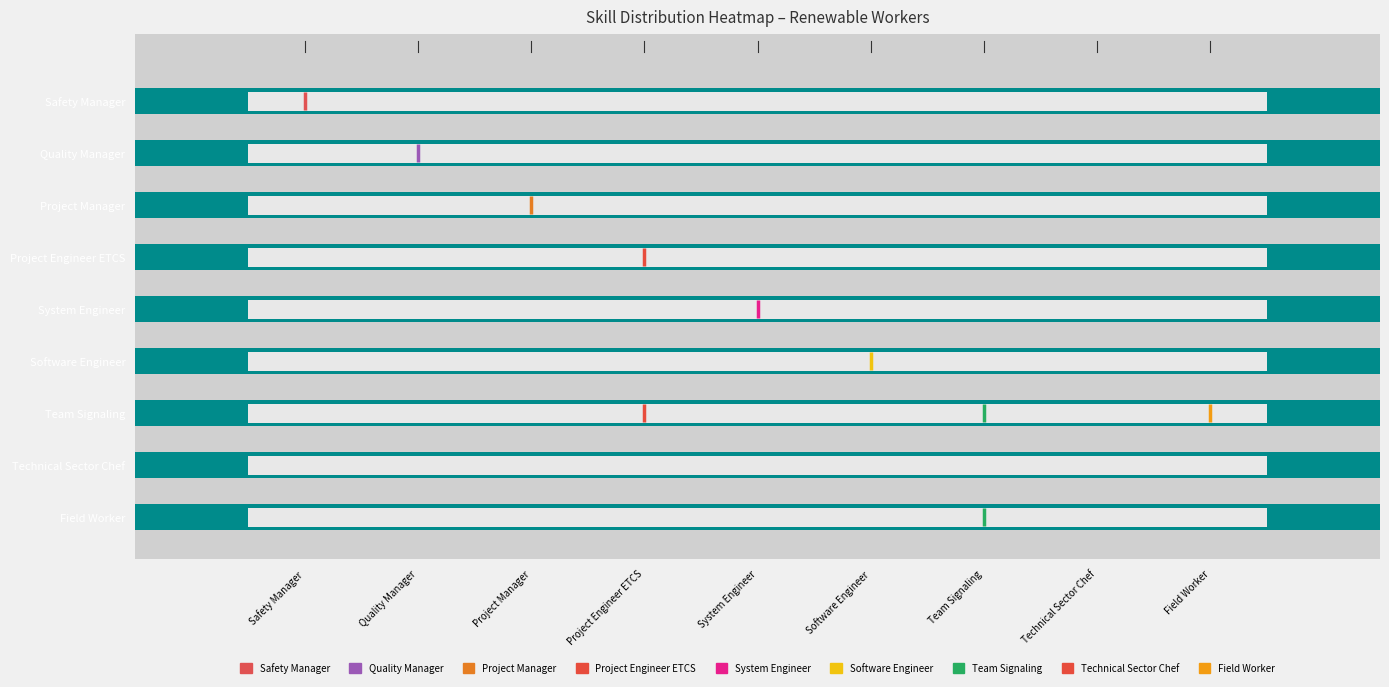

Rank the categories by Quality Manager value from highest to lowest.

Quality Manager, Safety Manager, Project Manager, Project Engineer ETCS, System Engineer, Software Engineer, Team Signaling, Technical Sector Chef, Field Worker